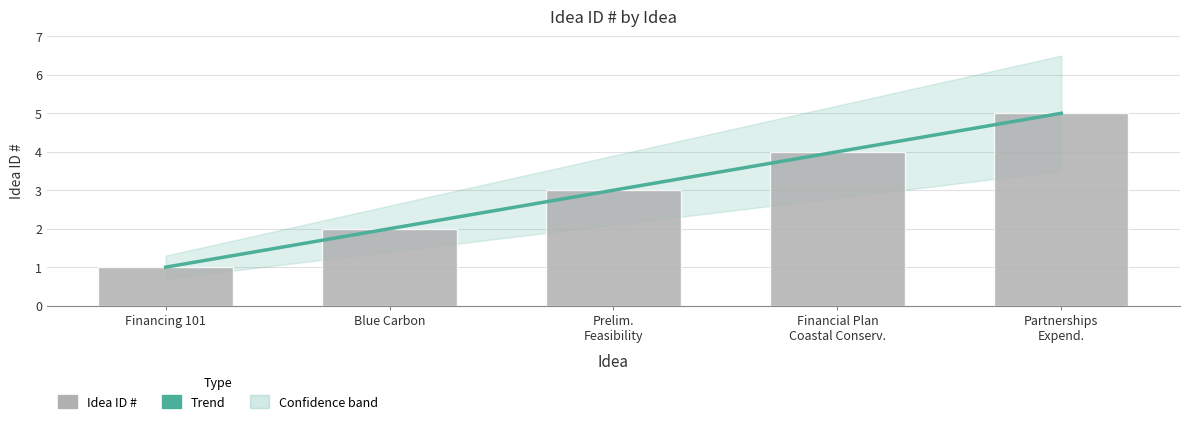

Which series has the largest range (max minus min)?

Trend